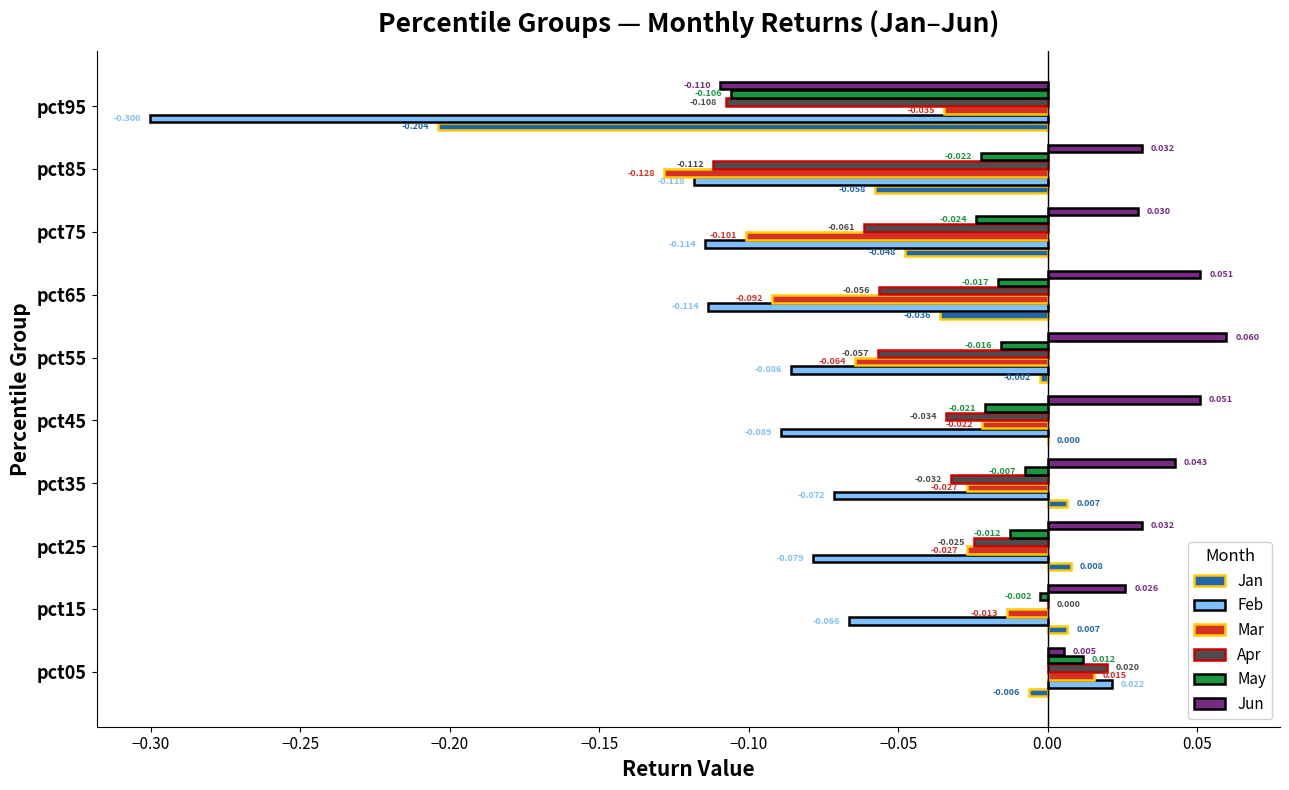

Between pct05 and pct55, which series saw the biggest shift?

Feb